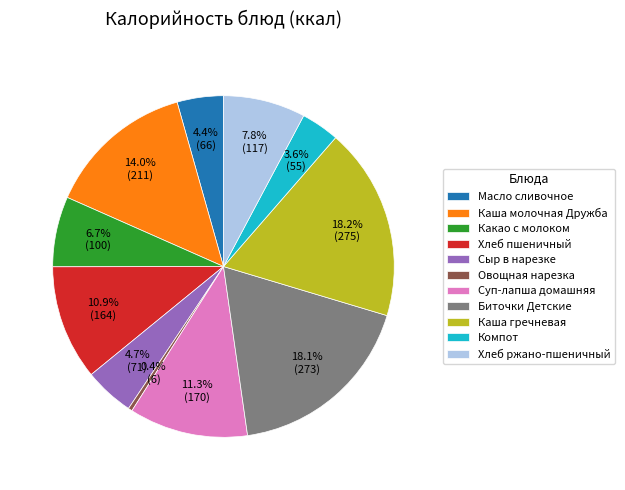

To the nearest percent, what is the combined percentage of Компот and Суп-лапша домашняя?

15%